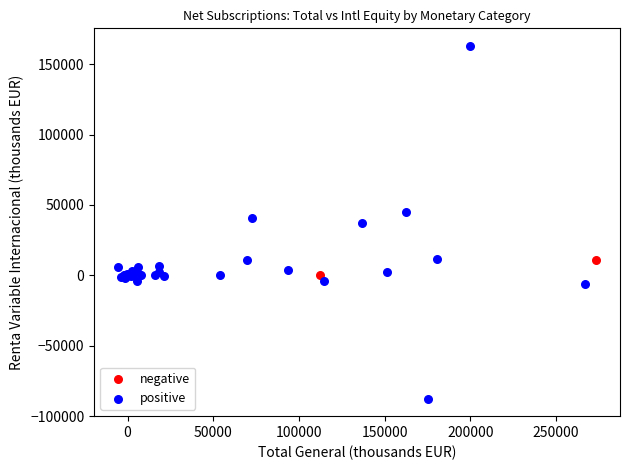

Which series contains the highest Y value?

positive